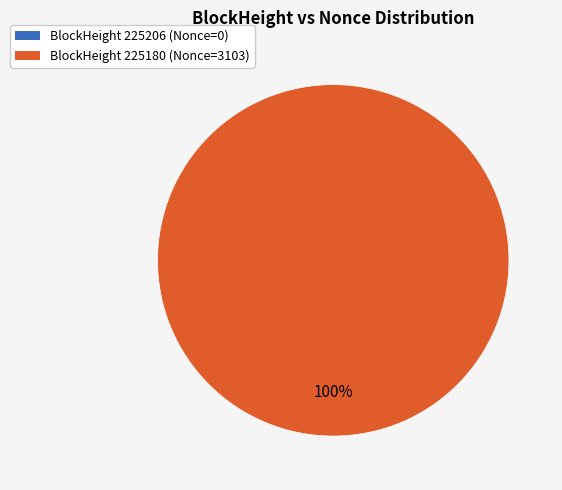

To the nearest percent, what is the difference between the 225180 and 225206 slice percentages?

100%